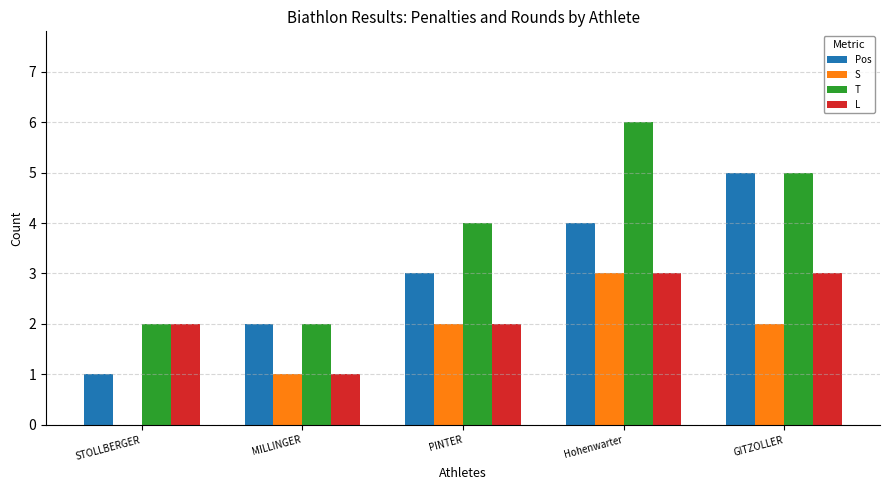

What is the spread (max minus min) of values at MILLINGER?

1